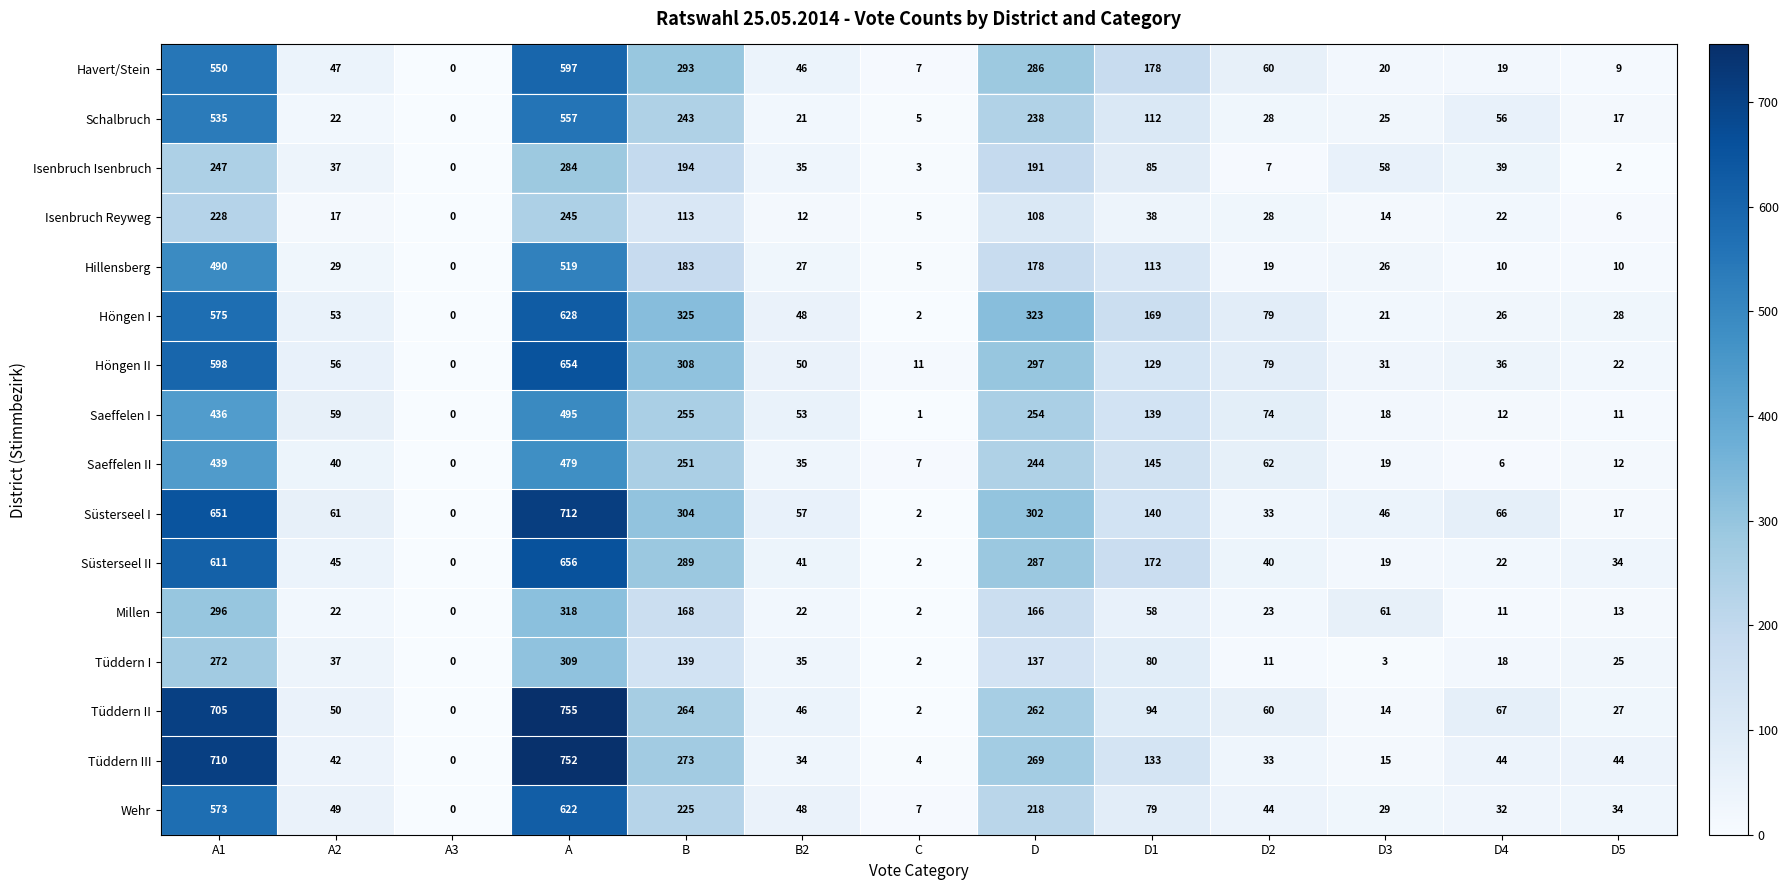

At which label does Hillensberg first exceed 27?

A1